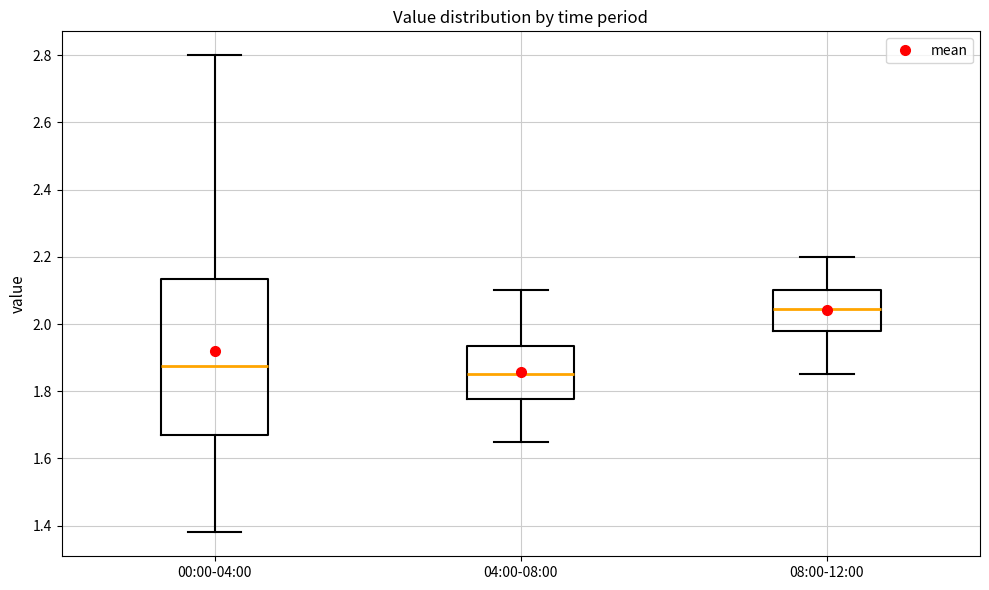

Where does the lower whisker of the box for 08:00-12:00 end on the y-axis? The values are not printed on the chart, so give them approximately, as read against the axis.

1.86